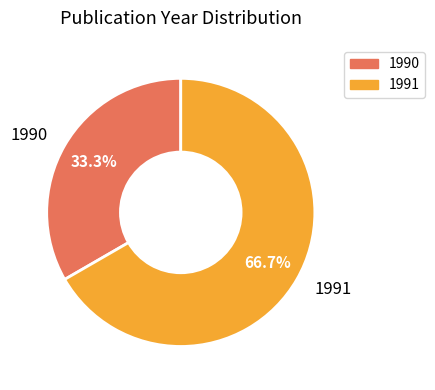

Approximately how many times larger is the value at 1991 compared to 1990?

2.0